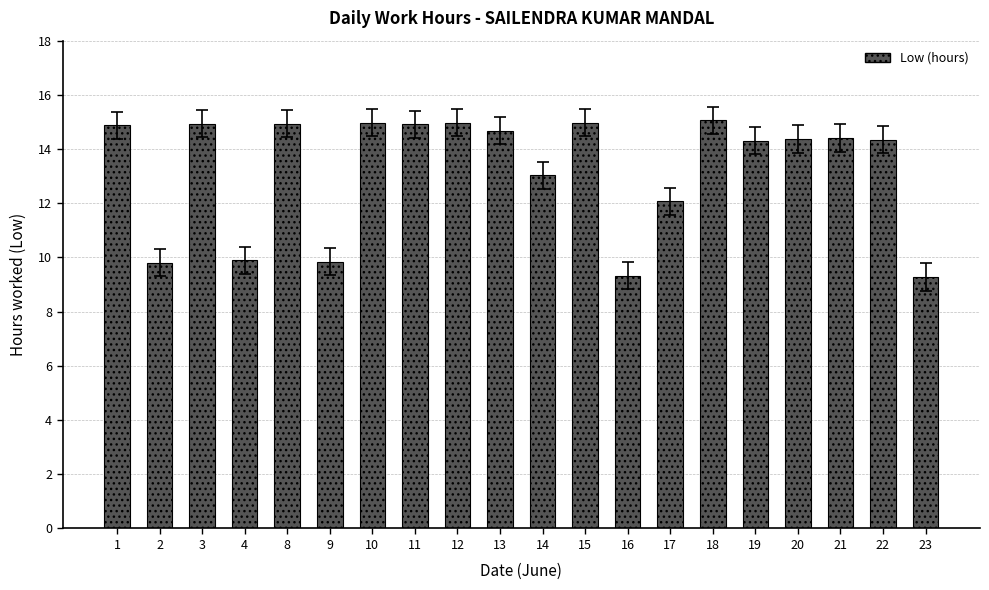

What is the ratio of the value at 23 to the value at 1?

0.6